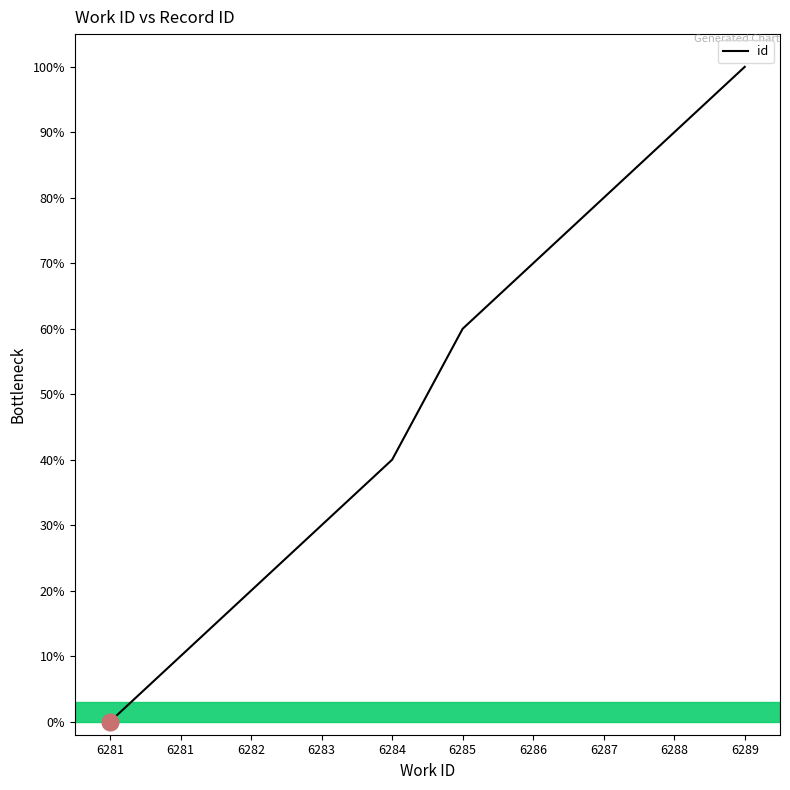

Is this an area chart (filled region under the line)?

Yes